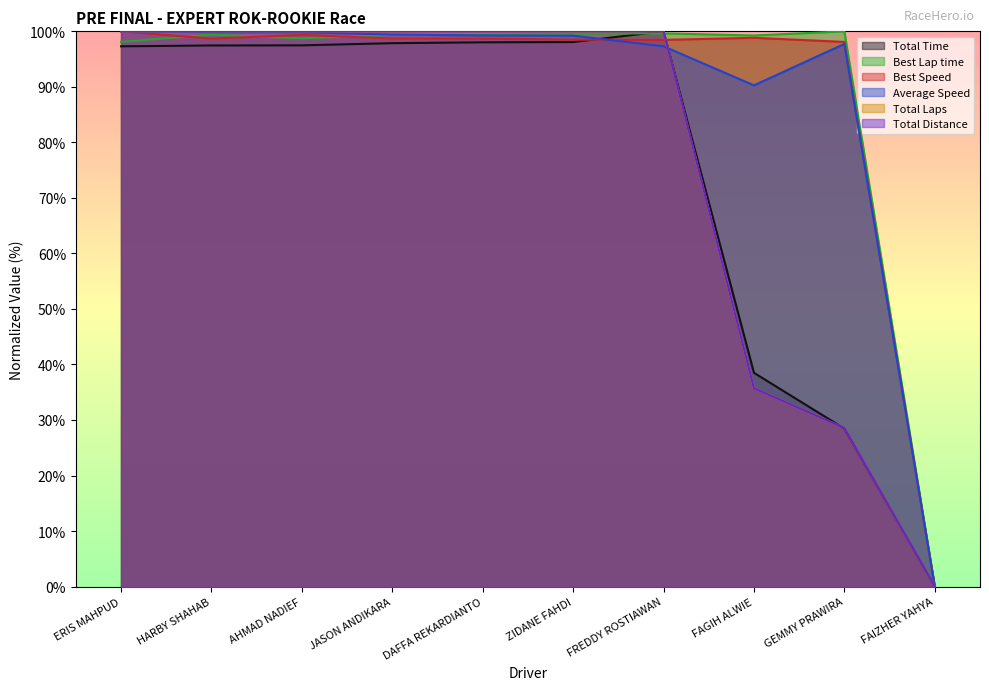

What is the value of the Average Speed point at the 9th from the left?

97.7